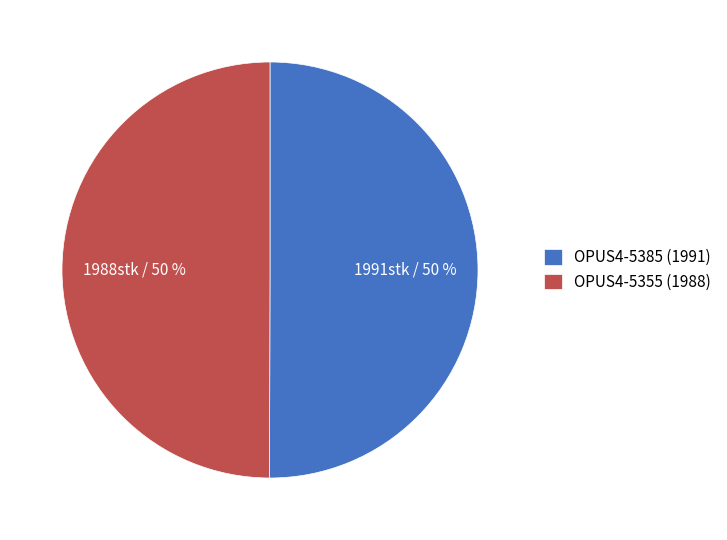

To the nearest percent, what is the combined percentage of OPUS4-5385 (1991) and OPUS4-5355 (1988)?

100%